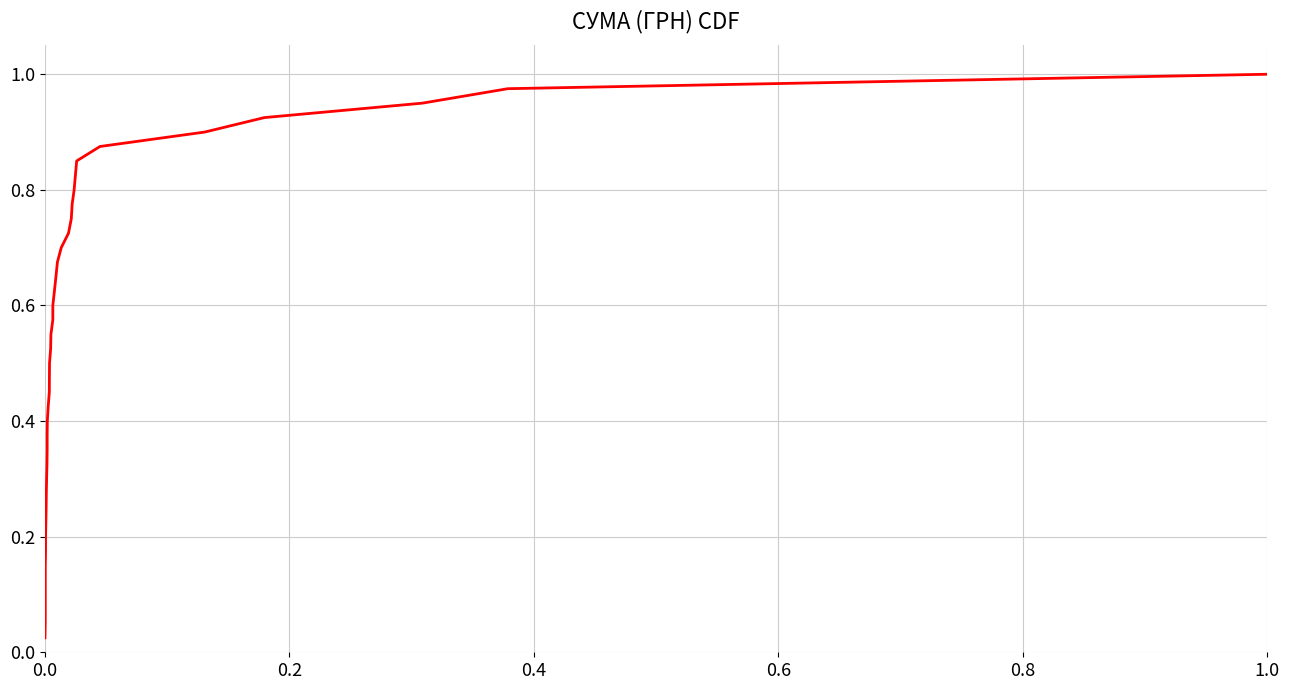

How many lines are shown in the chart?

1